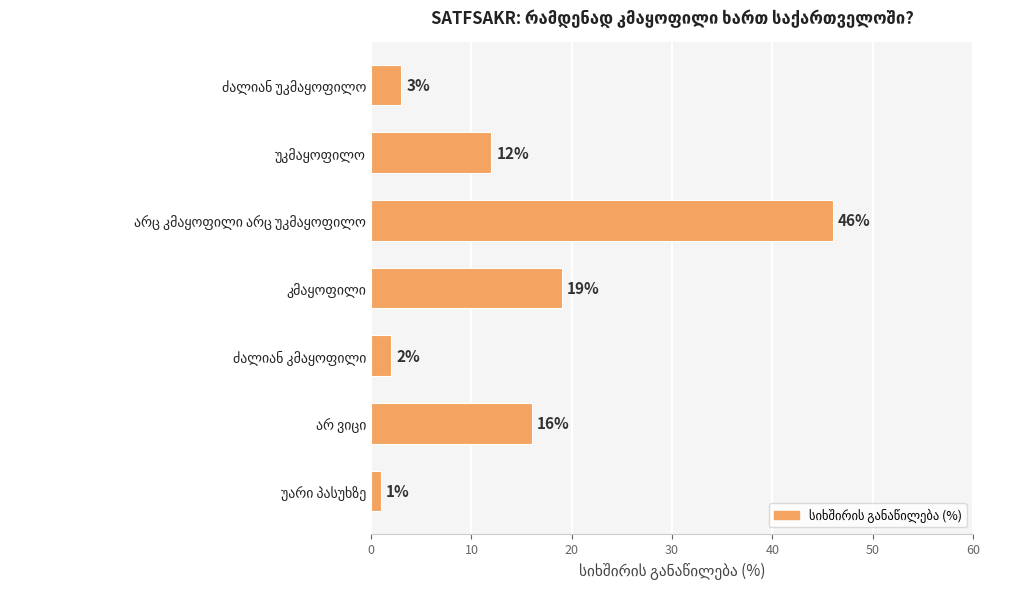

What is the maximum value shown in the chart?

46